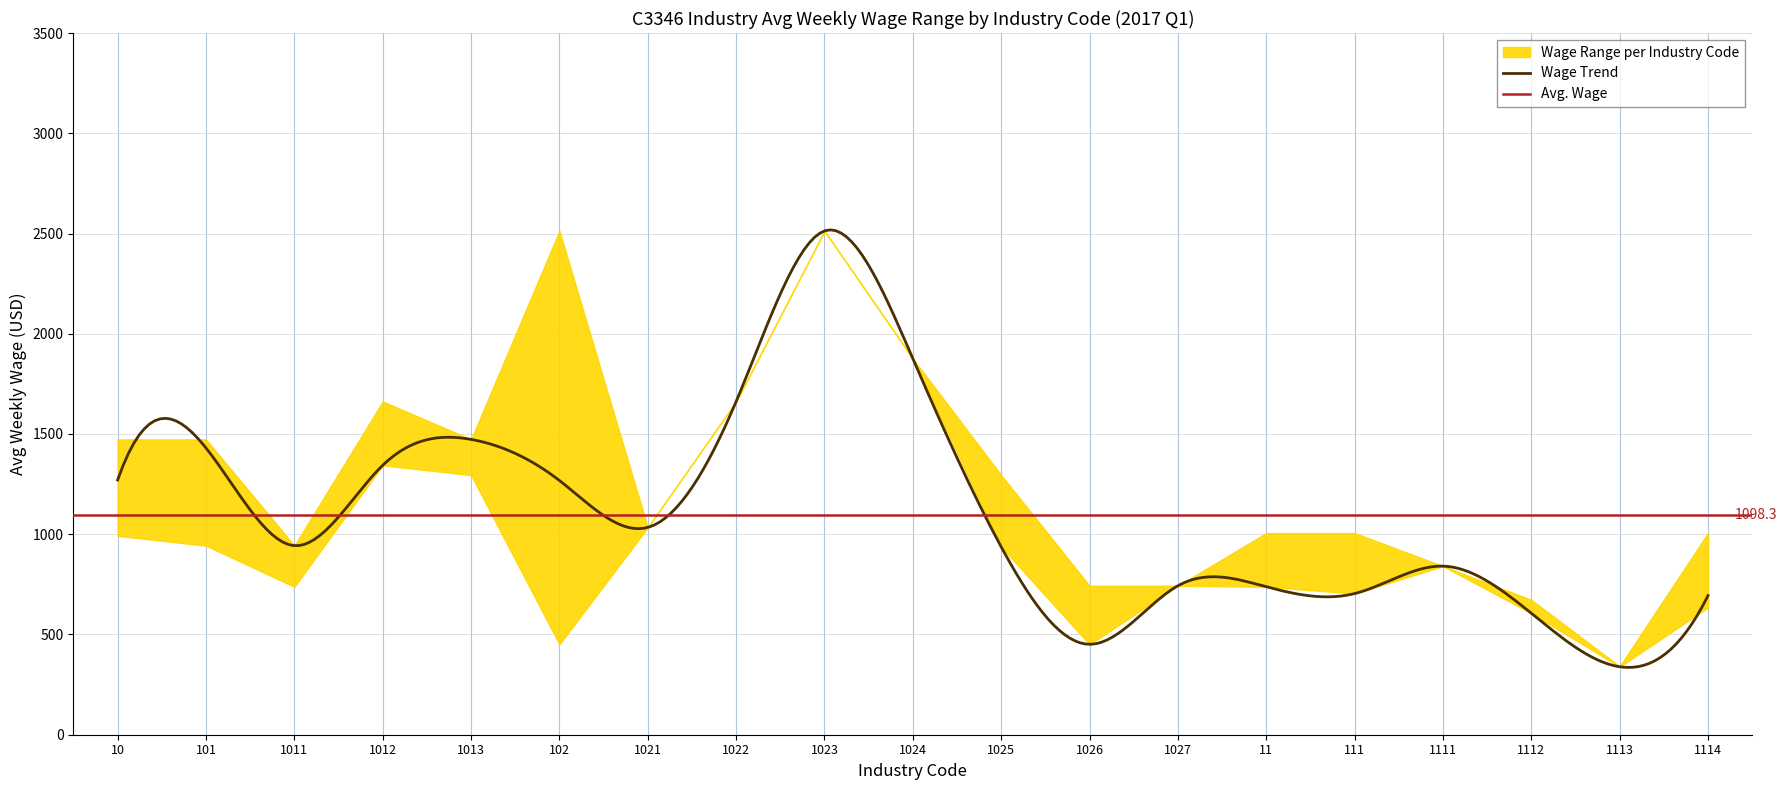

What is the highest value of the Wage Trend series?

2518.1